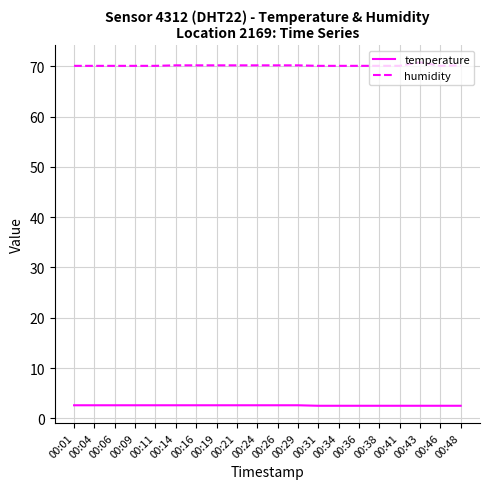

Rank the series by their maximum value, from lowest to highest.

temperature, humidity